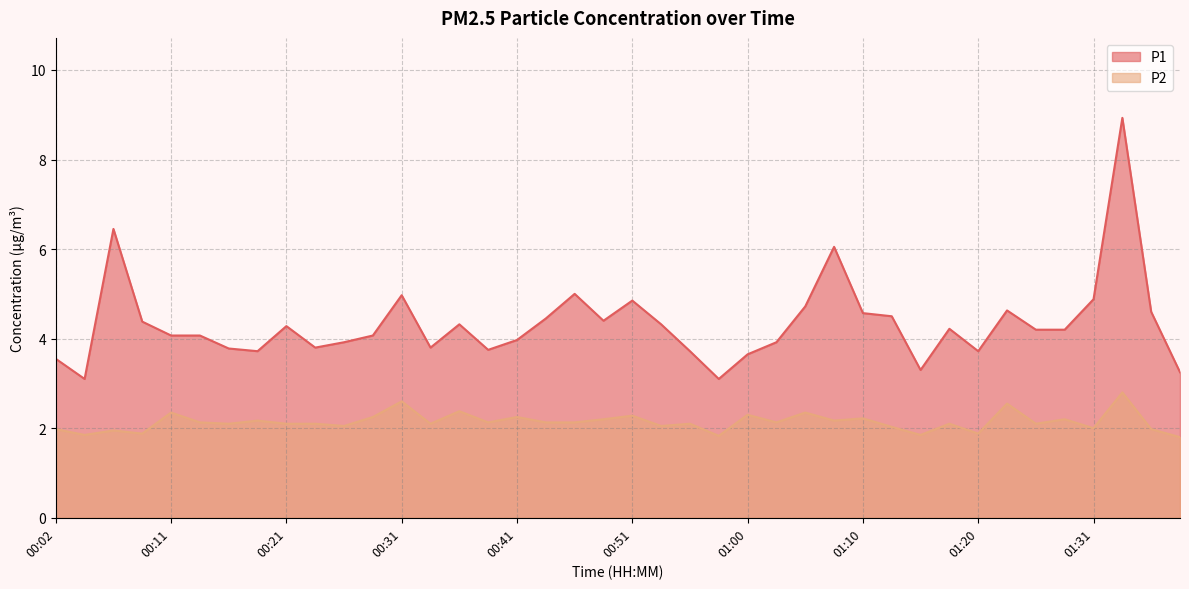

Which category has the lowest value in the P2 series?

01:38